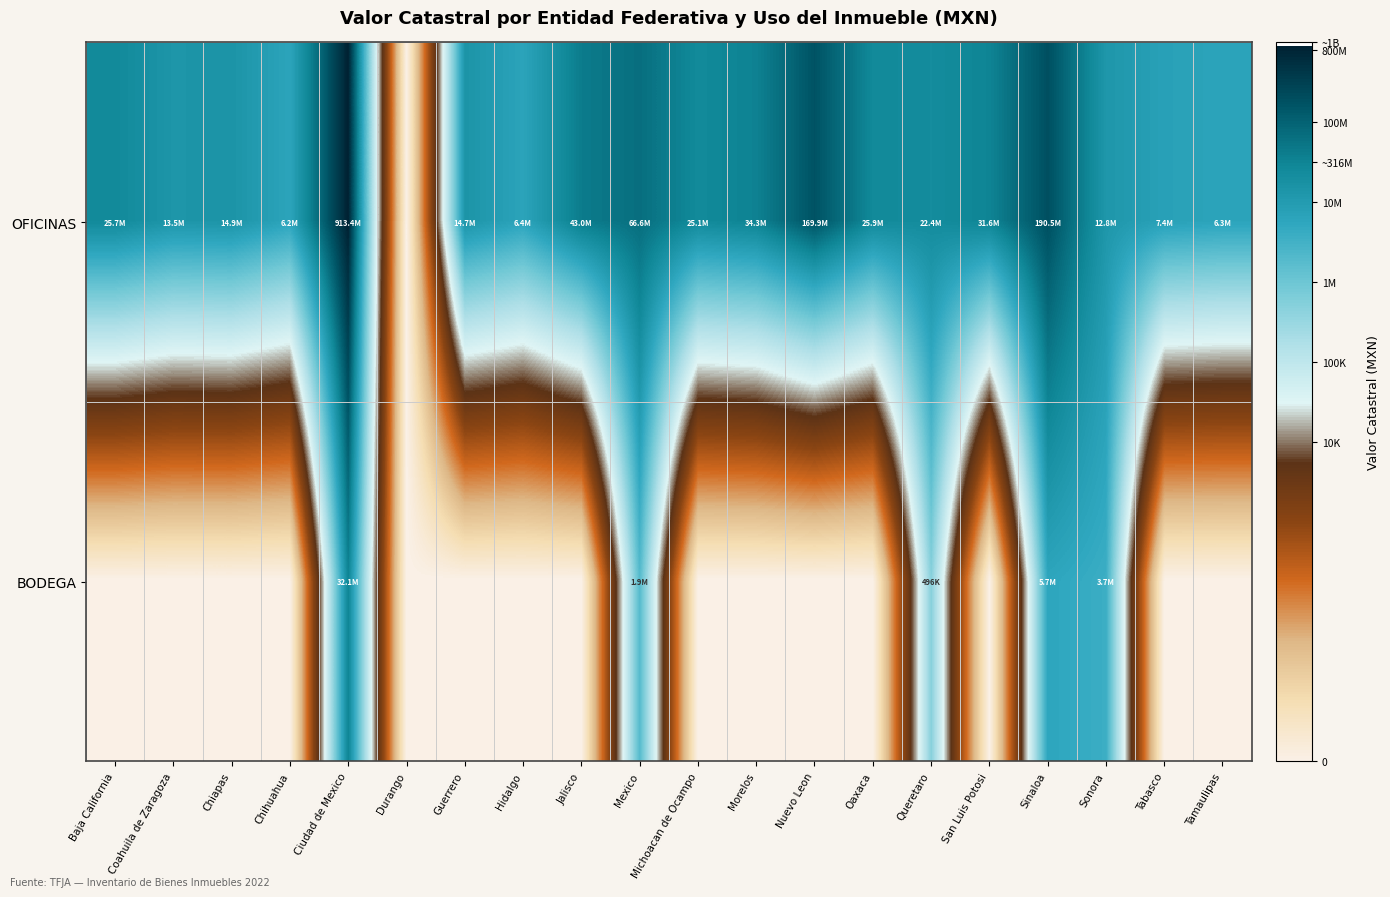

Between Mexico and Chiapas, which is larger?

Mexico